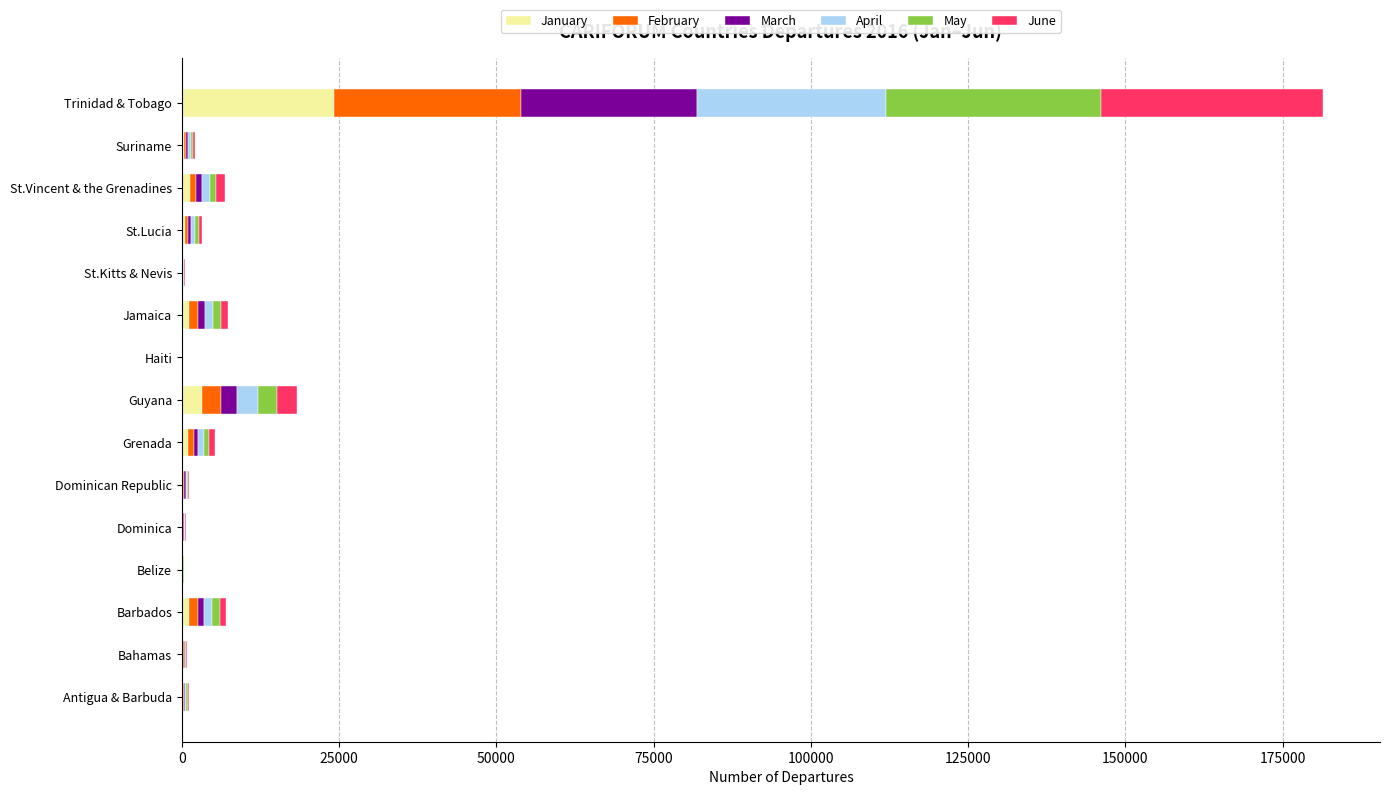

At which category is the sum across all series the highest?

Trinidad & Tobago